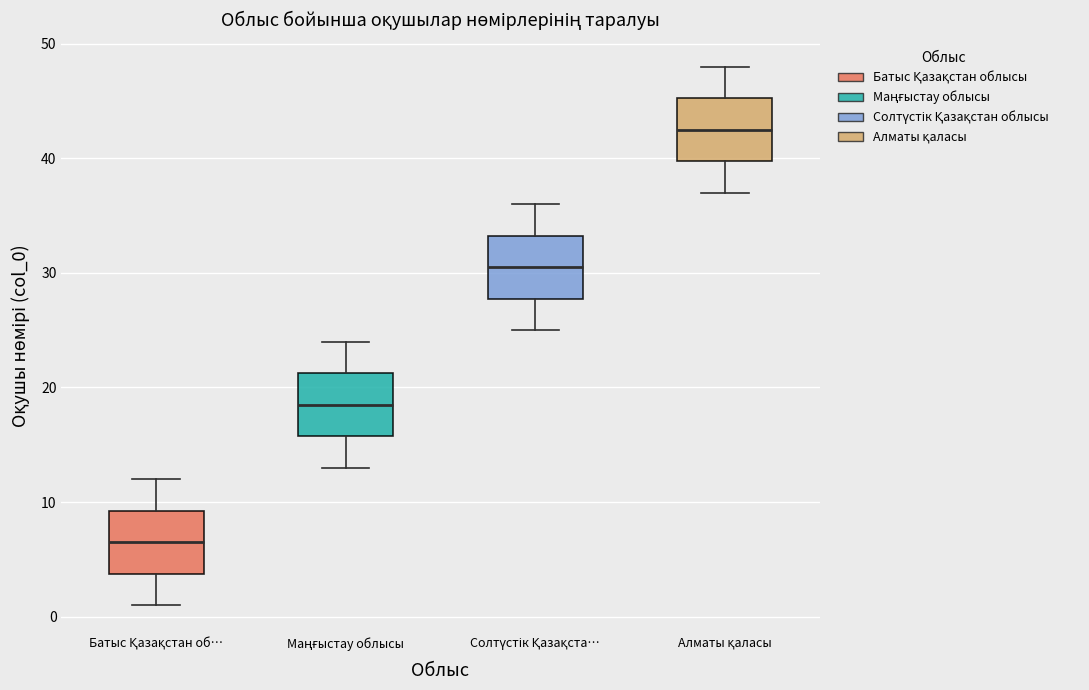

Which box's median line is the lowest?

Батыс Қазақстан об…